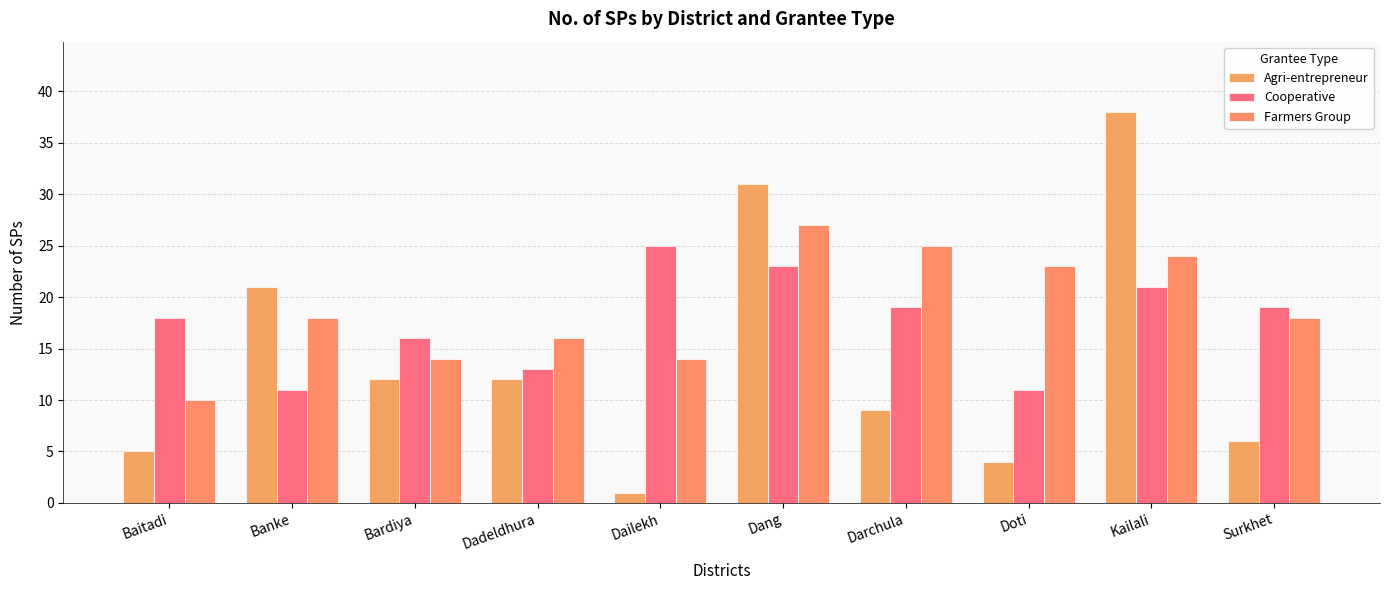

At which category is the sum across all series the highest?

Kailali